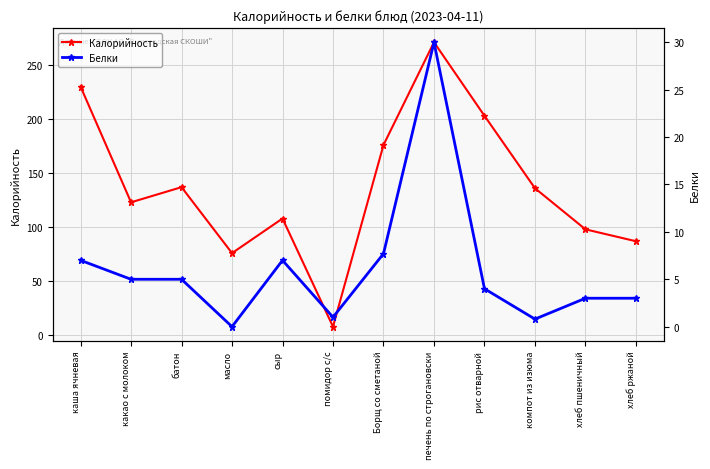

Is this an area chart (filled region under the line)?

No